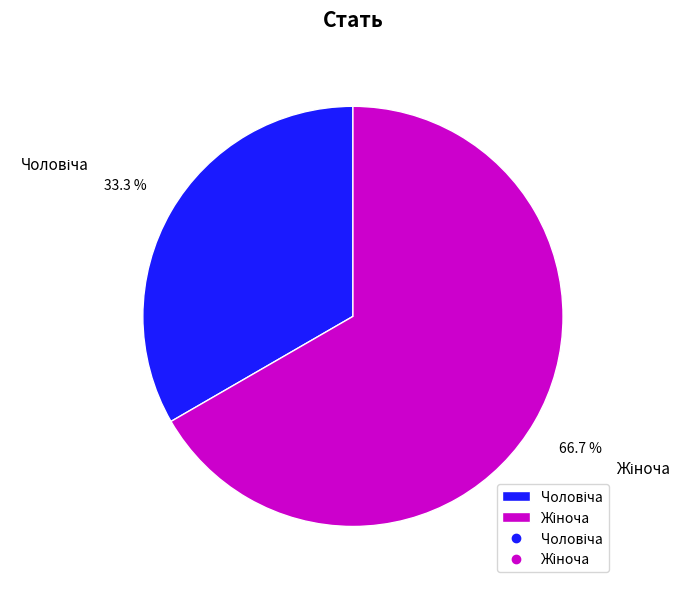

Is there any slice that represents more than half of the pie?

Yes